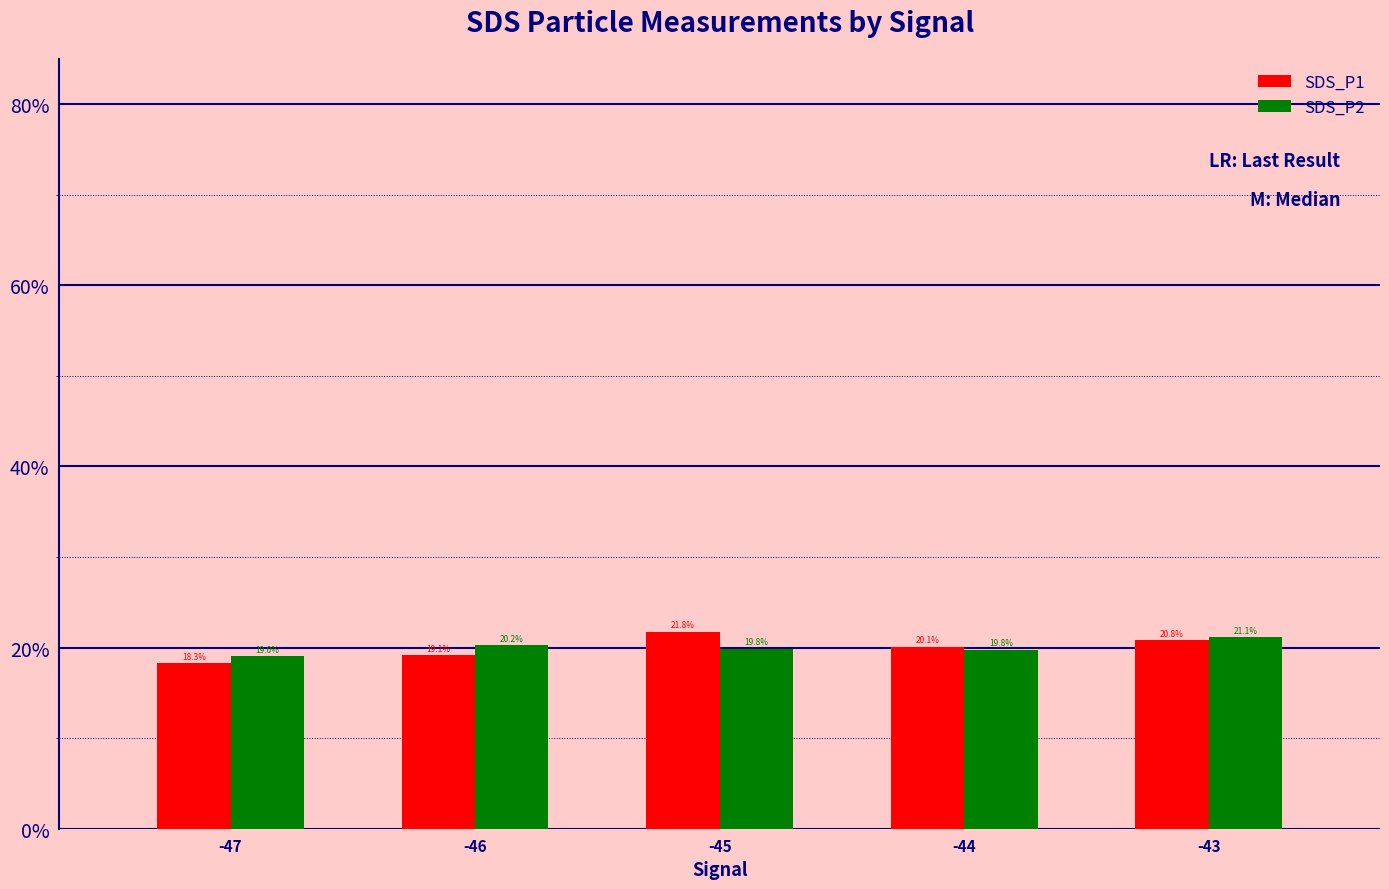

At which category is the sum across all series the highest?

-43